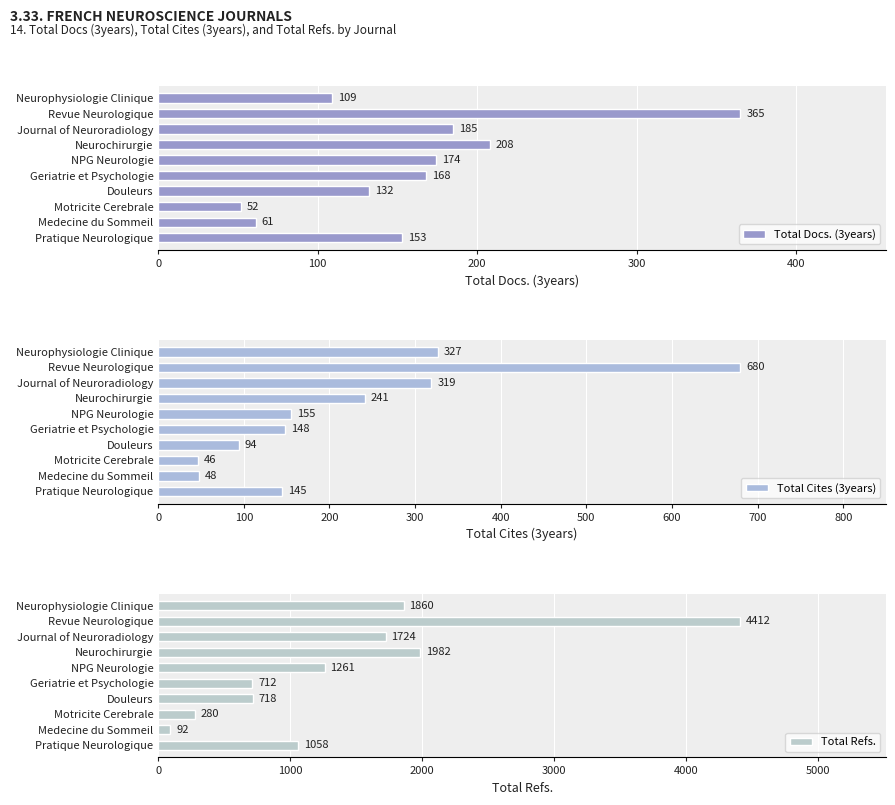

Which series has the largest range (max minus min)?

Total Refs.